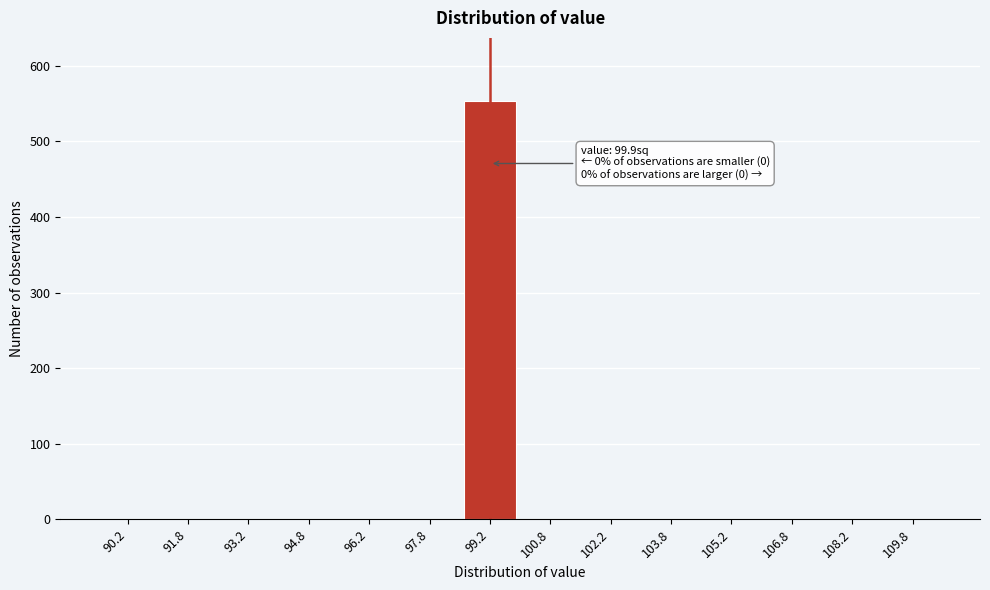

Reading right to left, what are all the values shown in this chart?

109.8=0	108.2=0	106.8=0	105.2=0	103.8=0	102.2=0	100.8=0	99.2=554	97.8=0	96.2=0	94.8=0	93.2=0	91.8=0	90.2=0